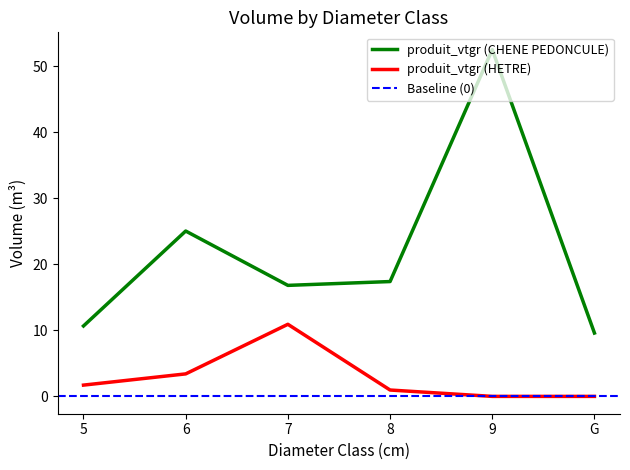

Reading left to right, list all the values displayed in this chart.

produit_vtgr (CHENE PEDONCULE): 5=10.7	6=25.0	7=16.8	8=17.4	9=52.5	G=9.6
produit_vtgr (HETRE): 5=1.7	6=3.4	7=10.9	8=1.0	9=0.0	G=0.0